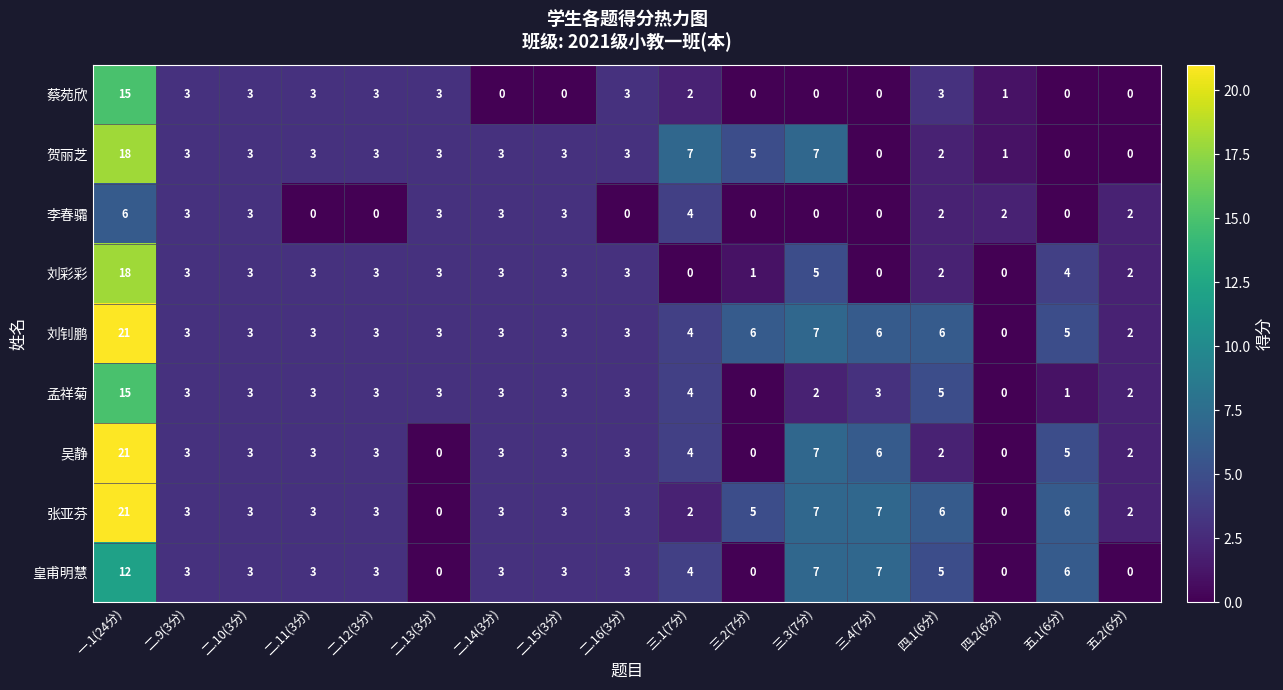

What is the spread (max minus min) of values at 二.12(3分)?

3